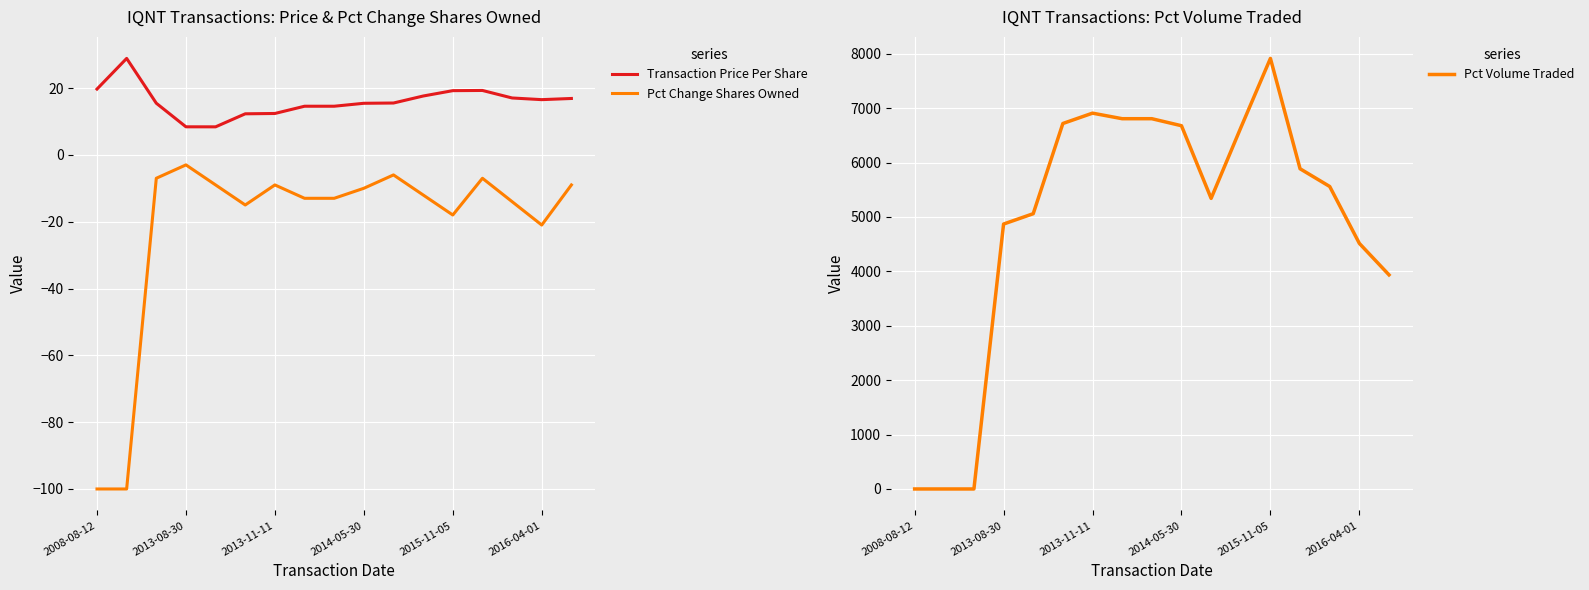

True or false: Pct Change Shares Owned has a value of -3.5 at 2014-05-30.

False